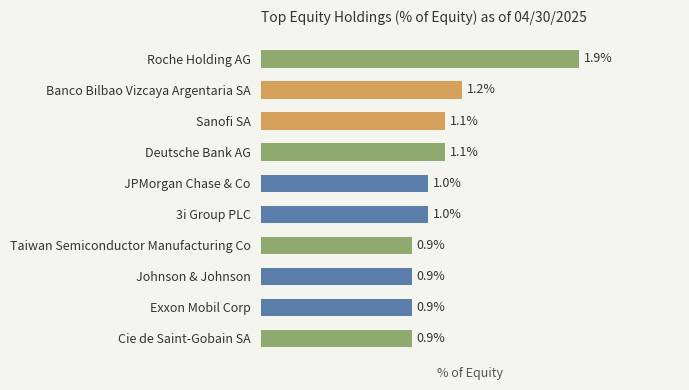

What is the label of the 8th bar from the top?

Johnson & Johnson